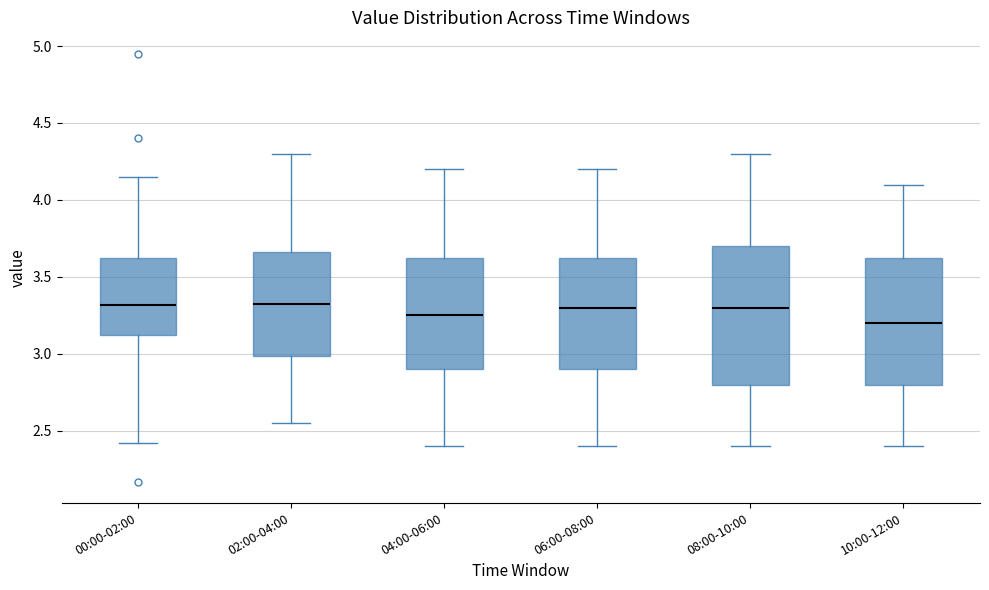

Where does the lower whisker of the box for 02:00-04:00 end on the y-axis? The values are not printed on the chart, so give them approximately, as read against the axis.

2.55